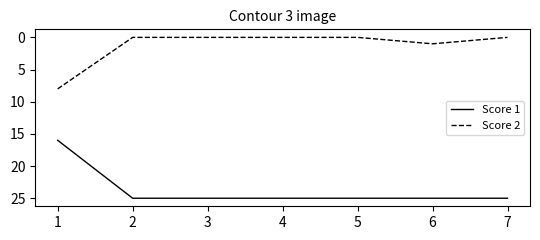

Count the Score 2 values in the range 0 to 1.

6